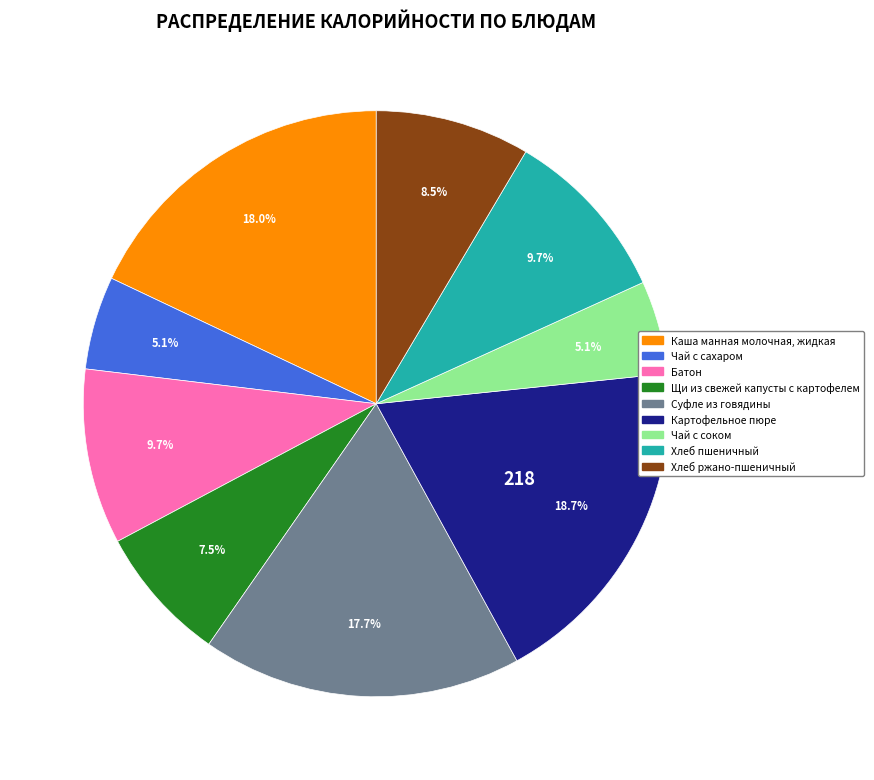

What percentage do Чай с соком and Суфле из говядины together represent?

22.8%